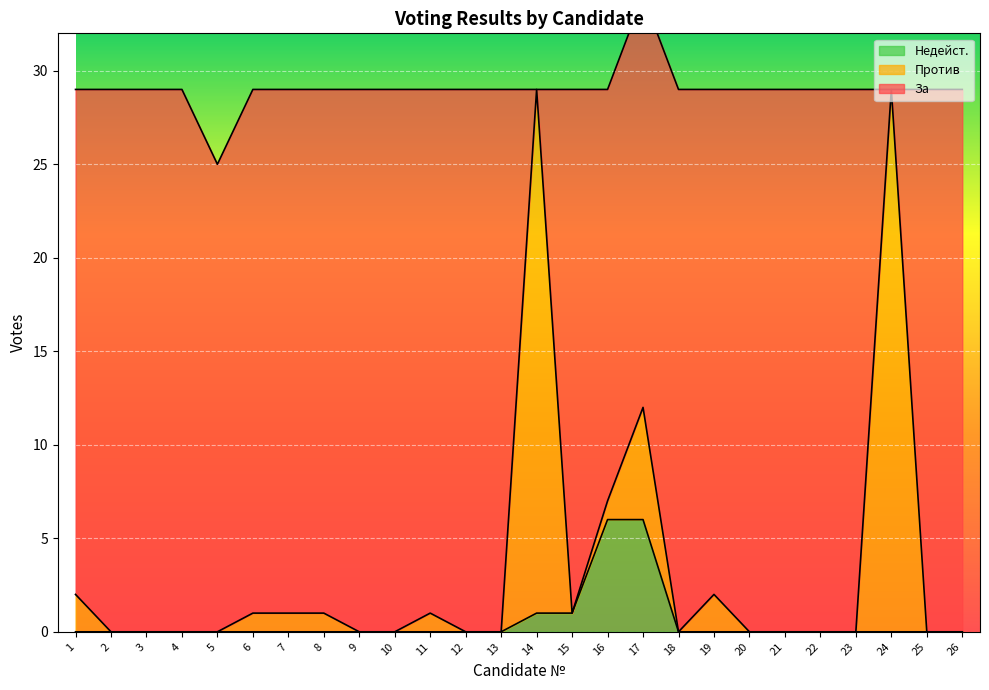

The Недейст. series shows 4 at 6. True or false?

False